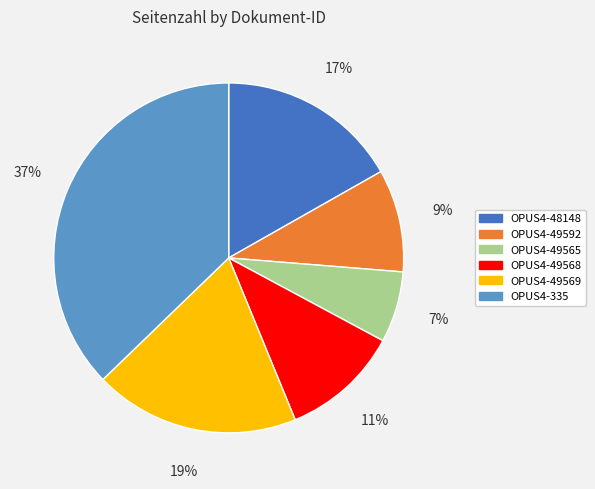

To the nearest percent, what is the average slice percentage?

17%